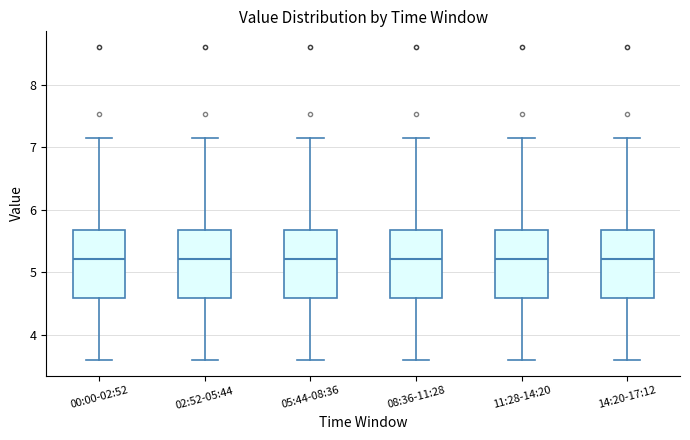

Reading left to right, transcribe this box plot: for each box, give where its median line is, the range the box spans, and where its two whiskers end, as read against the y-axis. The values are not printed on the chart, so give them approximately, as read against the axis.

00:00-02:52: median 5.2, box 4.6 to 5.7, whiskers 3.6 to 7.2
02:52-05:44: median 5.2, box 4.6 to 5.7, whiskers 3.6 to 7.2
05:44-08:36: median 5.2, box 4.6 to 5.7, whiskers 3.6 to 7.2
08:36-11:28: median 5.2, box 4.6 to 5.7, whiskers 3.6 to 7.2
11:28-14:20: median 5.2, box 4.6 to 5.7, whiskers 3.6 to 7.2
14:20-17:12: median 5.2, box 4.6 to 5.7, whiskers 3.6 to 7.2